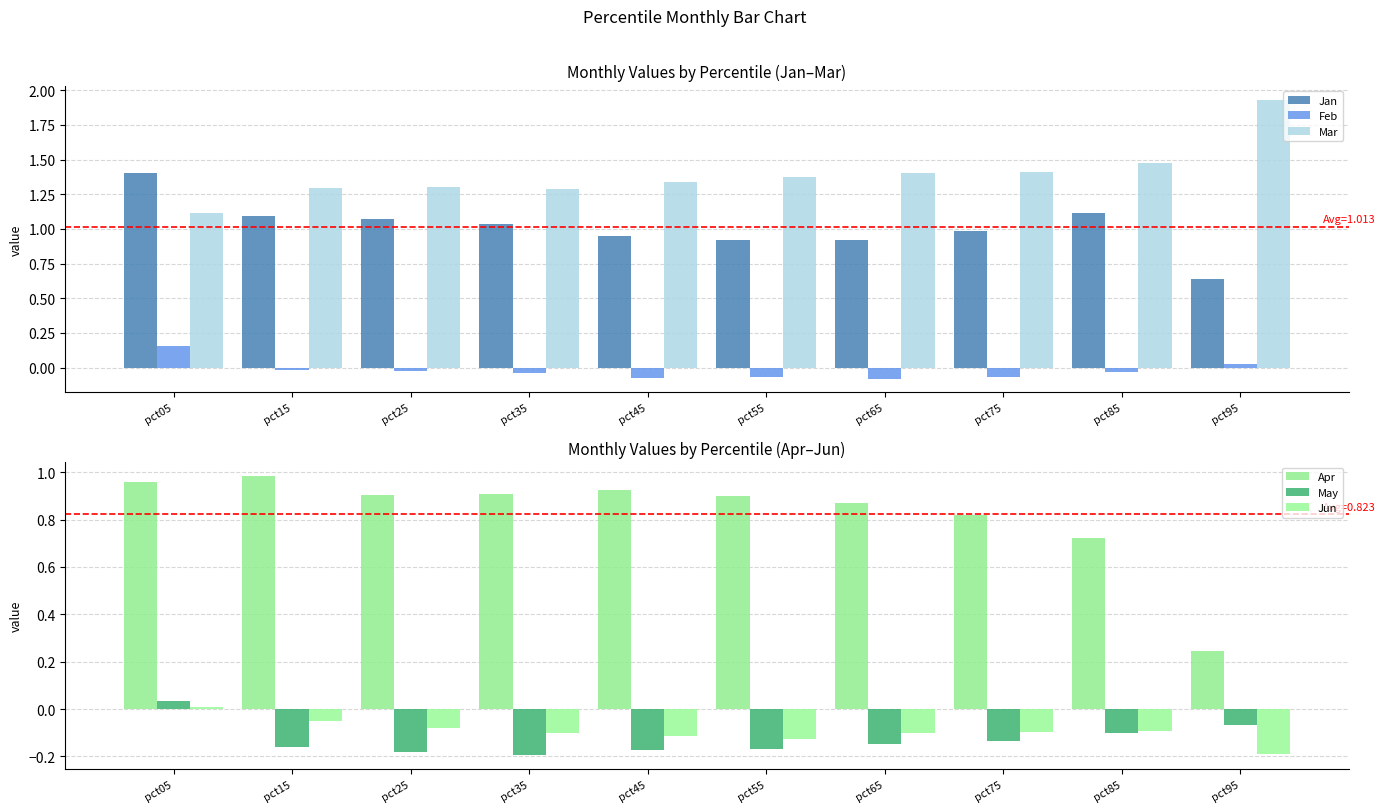

Is it true that Mar equals 1.3 at pct25?

True